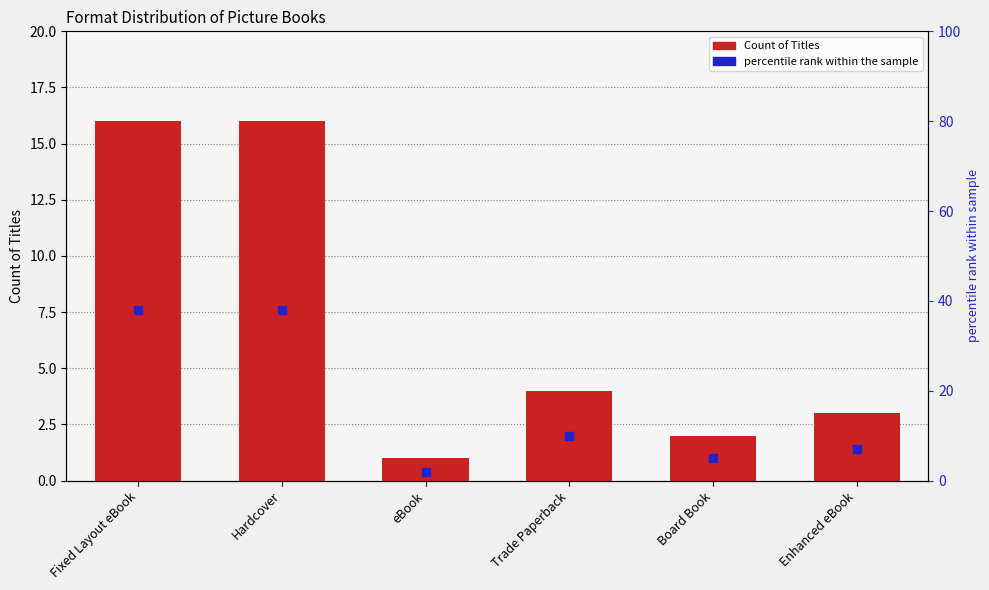

Which series has the largest Y range (max minus min)?

percentile rank